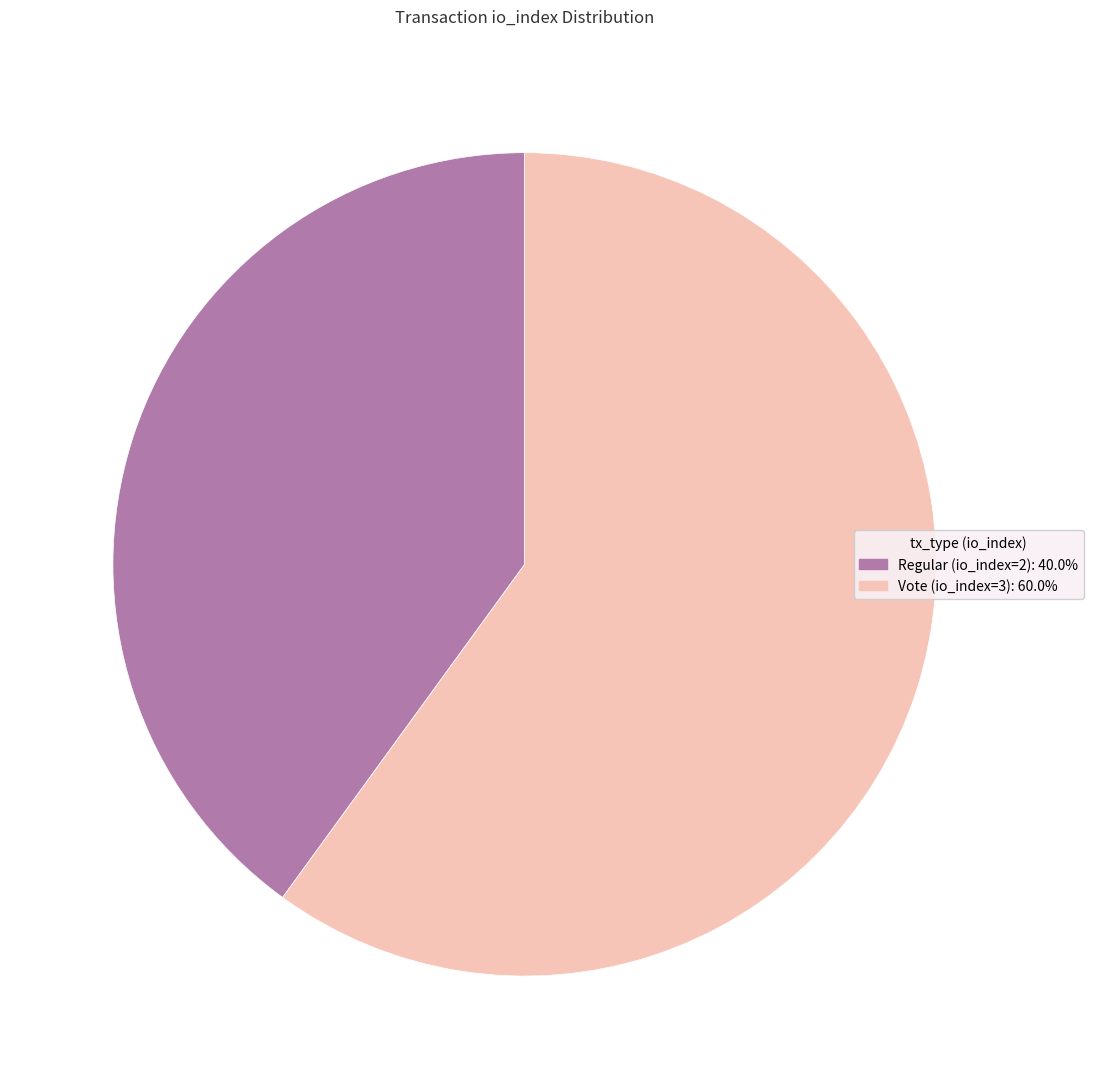

Do Regular (io_index=2) and Vote (io_index=3) together represent more than half of the pie?

Yes